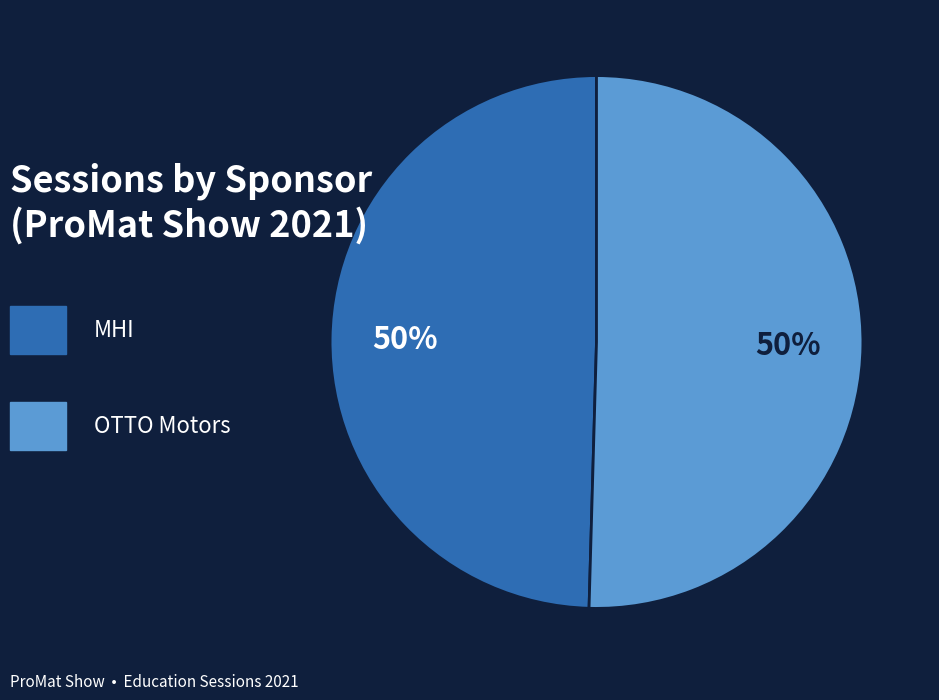

To the nearest percent, what is the average slice percentage?

50%